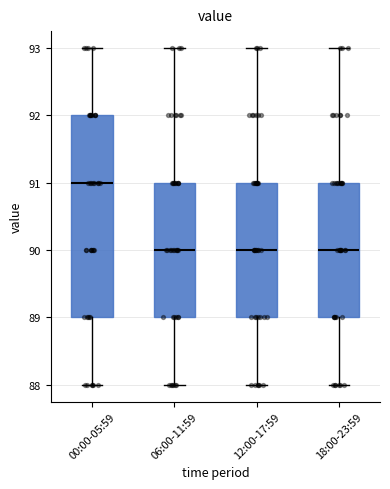

Where is the upper edge of the box for 18:00-23:59 on the y-axis? The values are not printed on the chart, so give them approximately, as read against the axis.

91